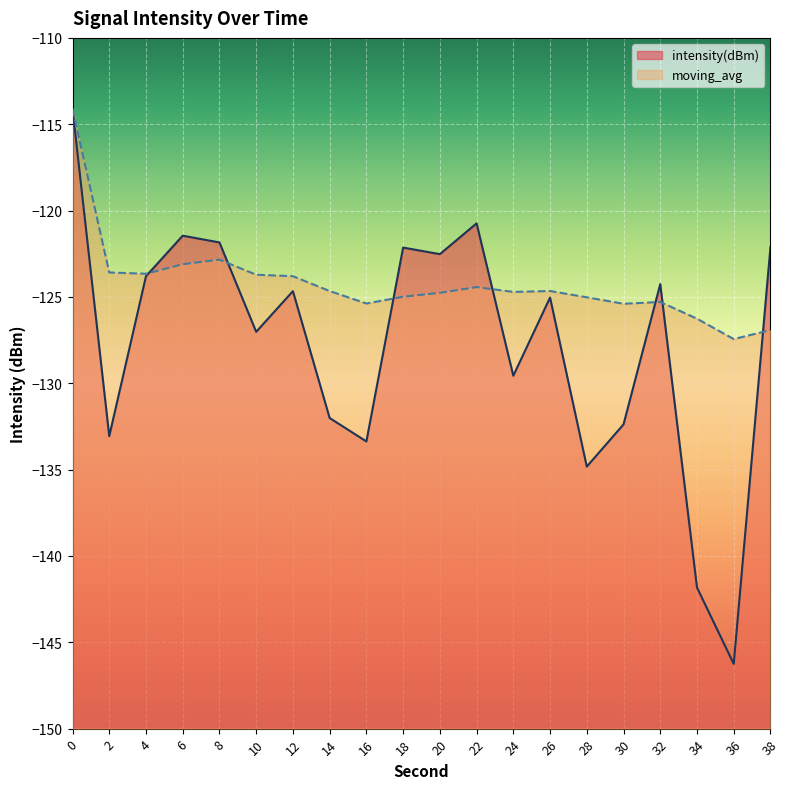

How many interior local peaks does the moving_avg series have?

4